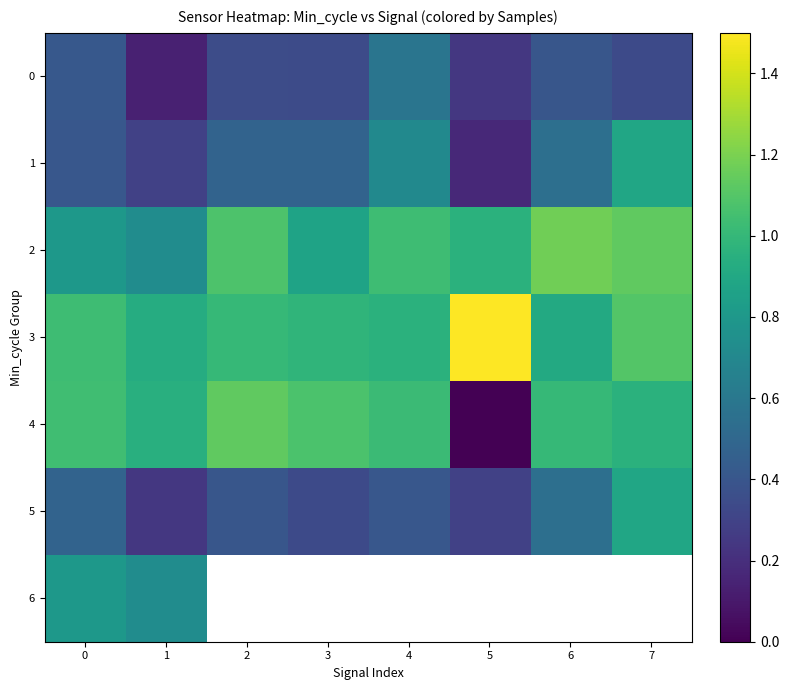

What is the greatest value displayed?

1.5